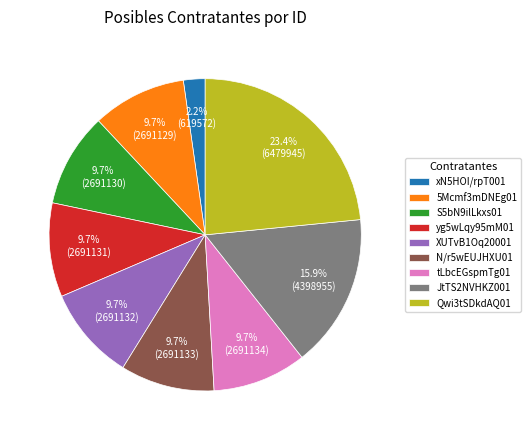

How many segments does this pie chart have?

9